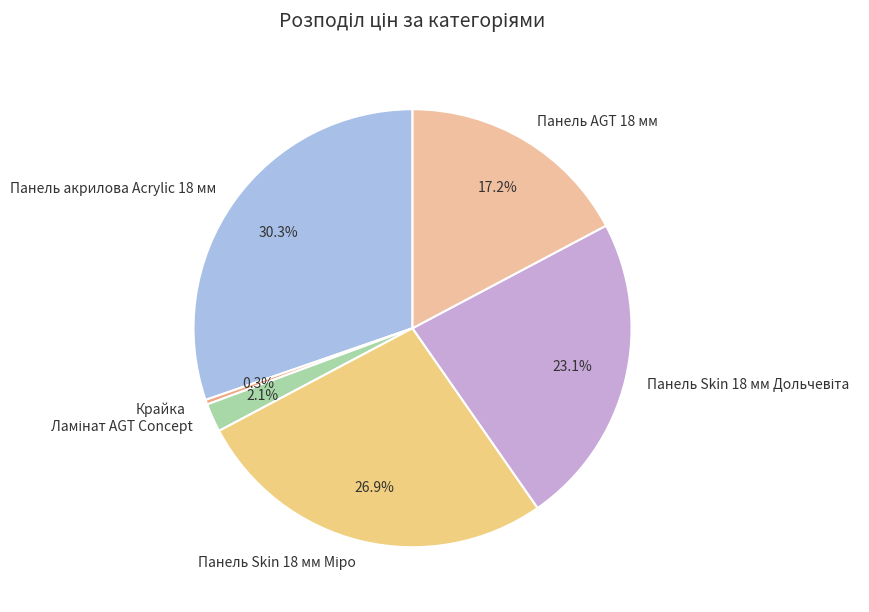

How many segments does this pie chart have?

6